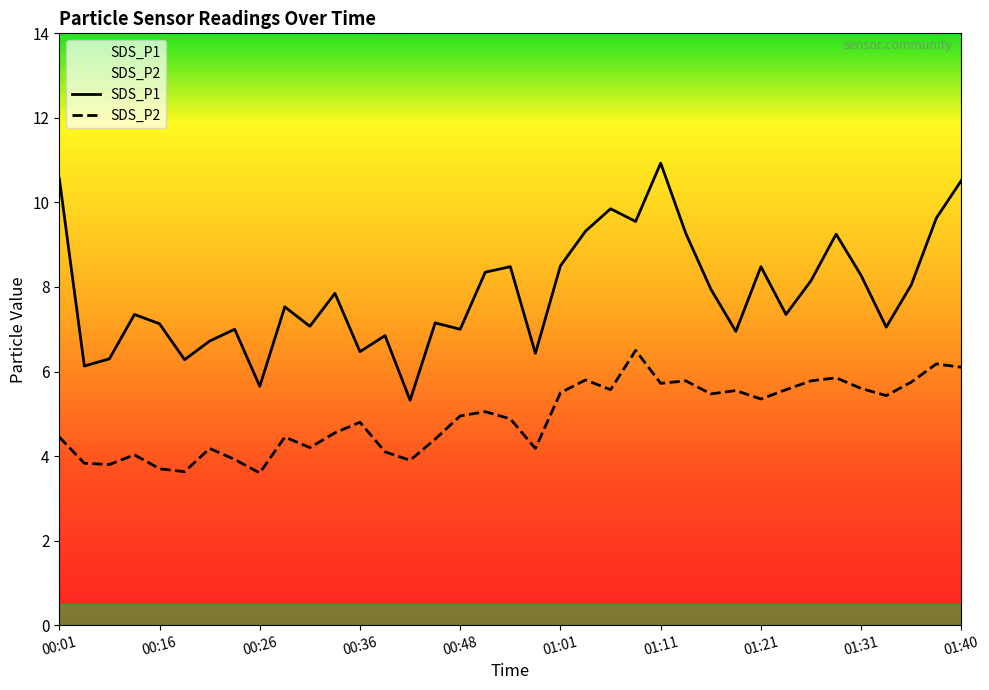

List the series in order of their peak value, lowest first.

SDS_P2, SDS_P1